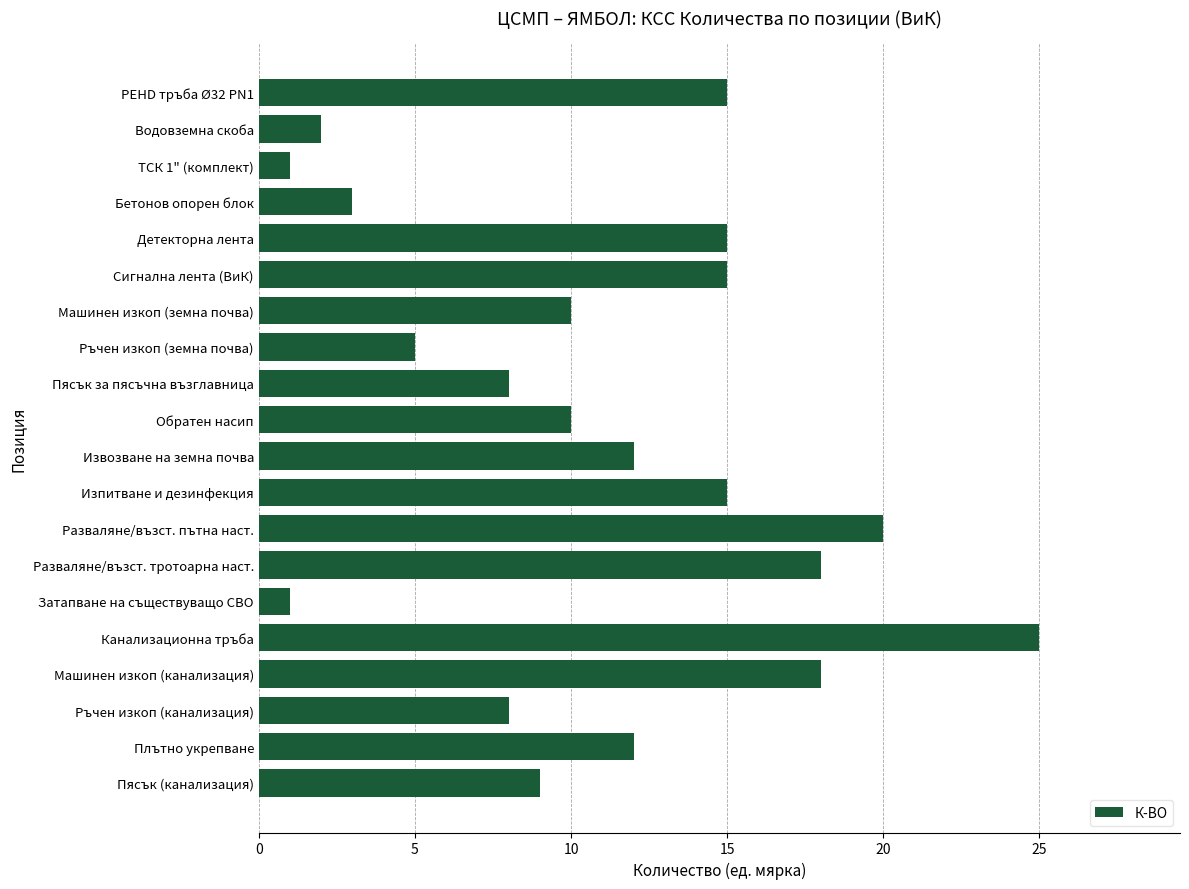

What is the average value?

11